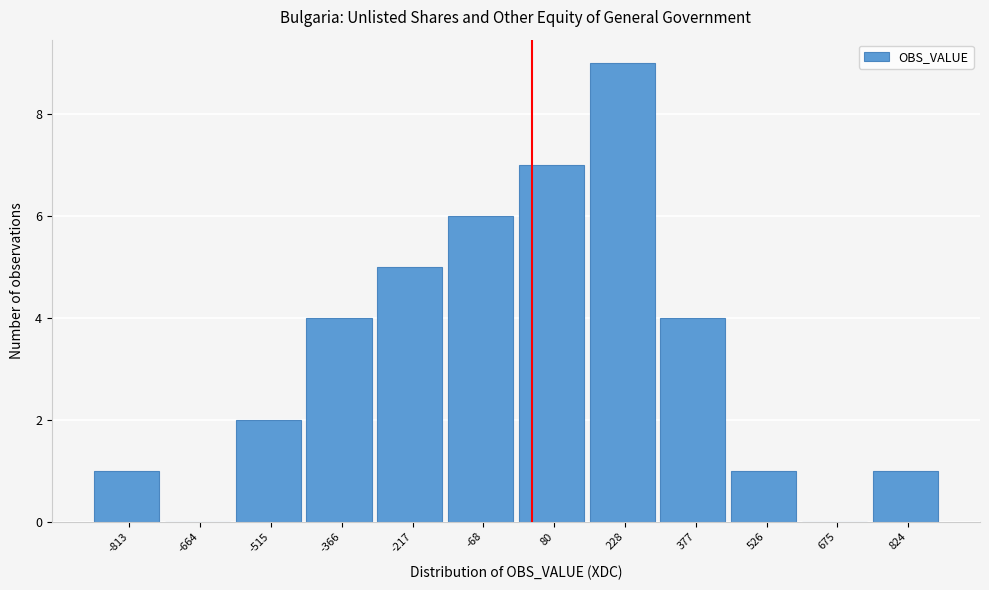

Reading right to left, list all the values displayed in this chart.

824=1	675=0	526=1	377=4	228=9	80=7	-68=6	-217=5	-366=4	-515=2	-664=0	-813=1